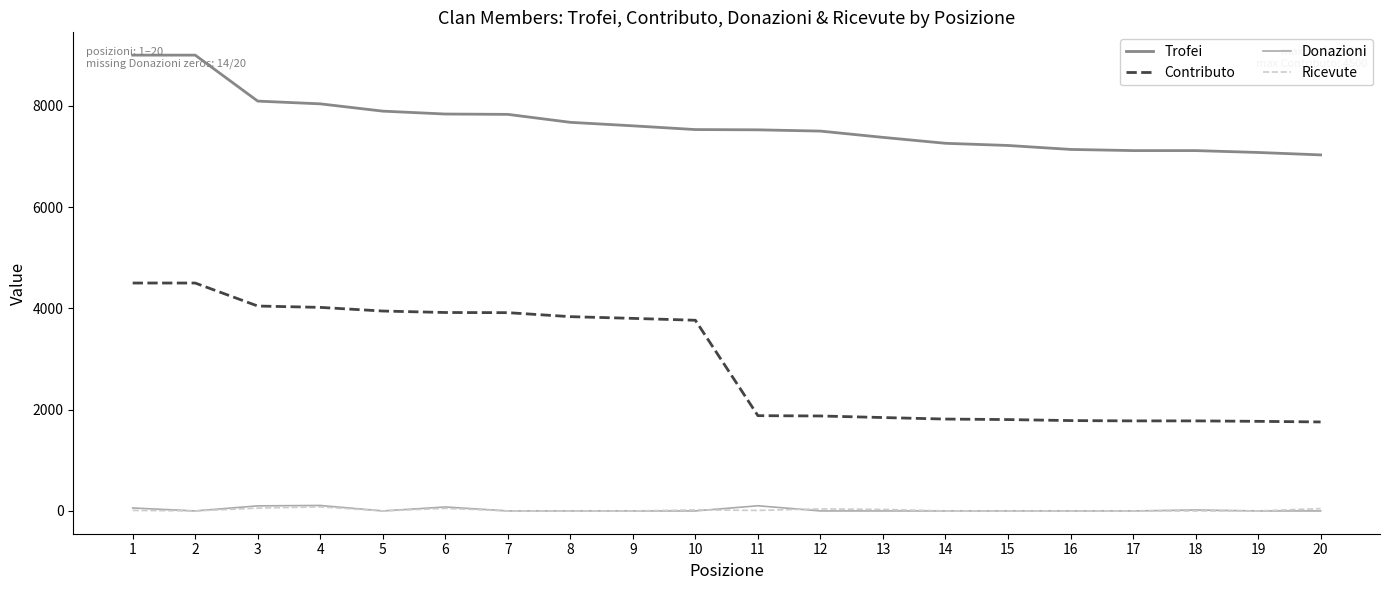

True or false: Trofei and Ricevute intersect in this chart.

False